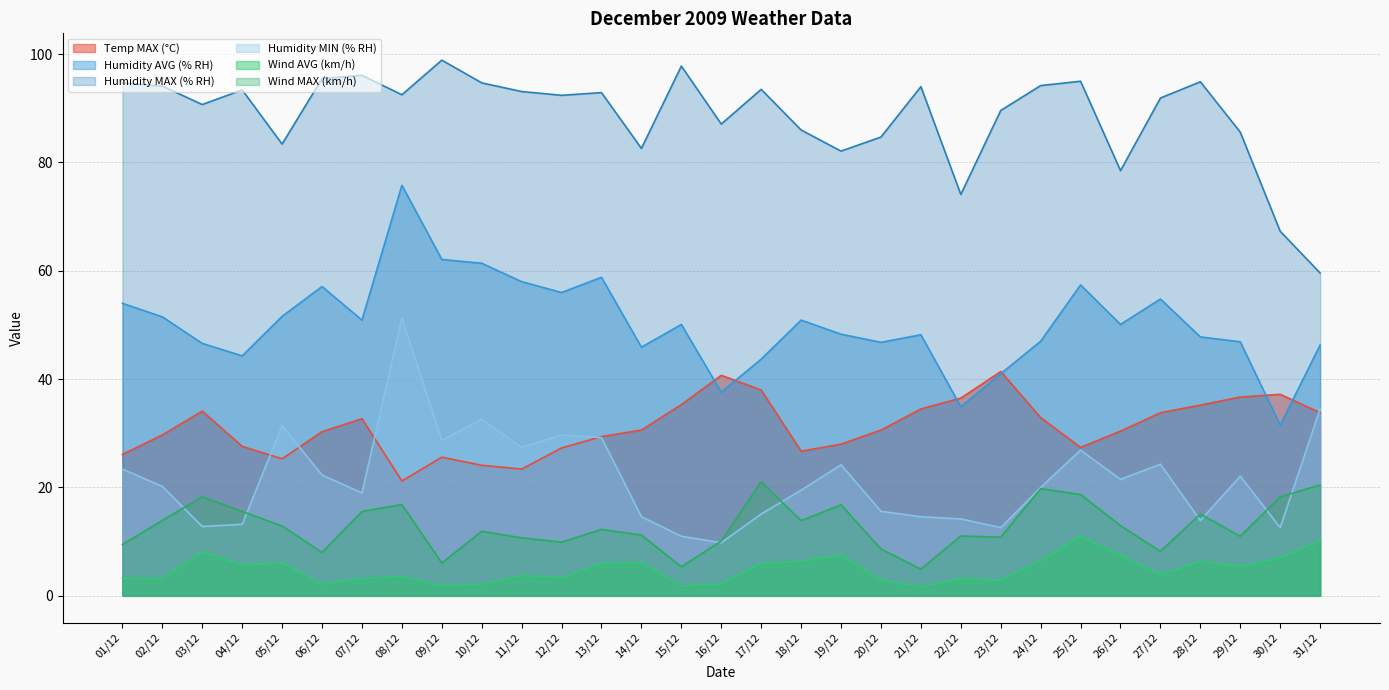

What is the sum of the Temp MAX (°C) values at 15/12 and 23/12?

76.7